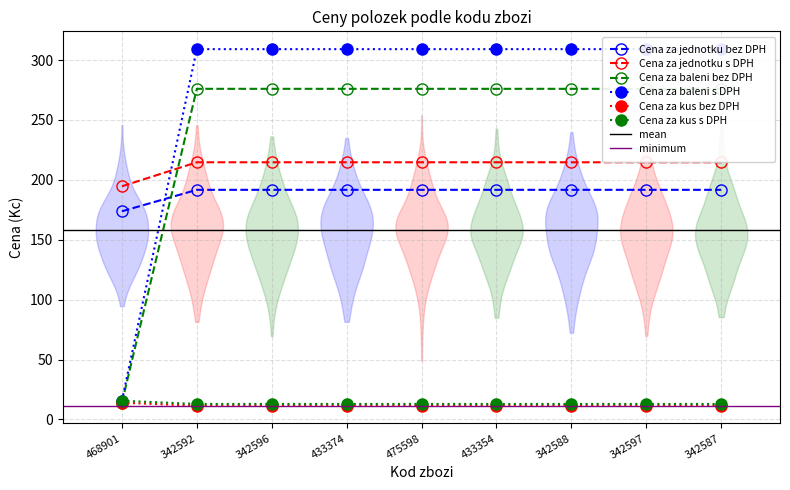

What value does the Cena za jednotku bez DPH series have at 342587?

191.7